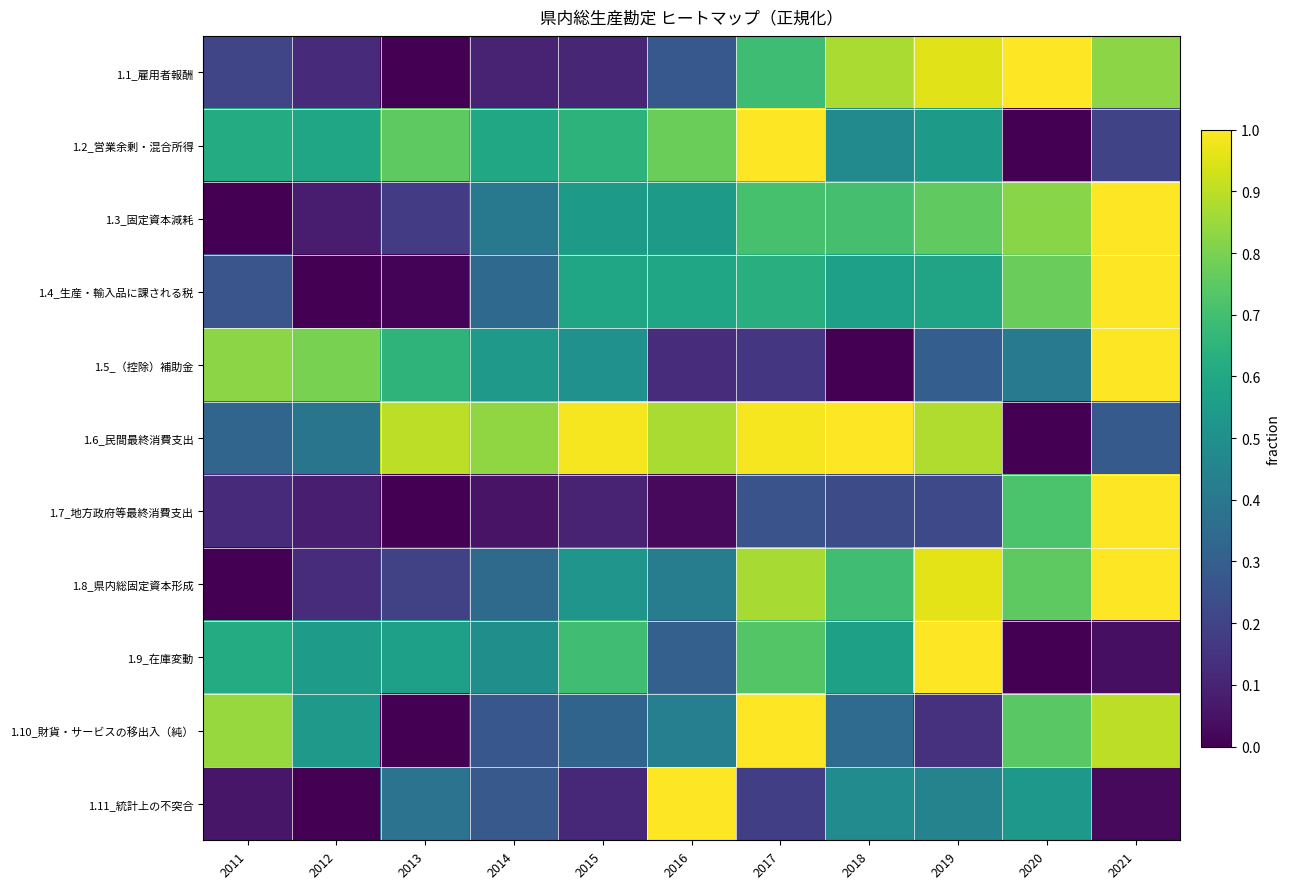

Reading left to right, transcribe all the data shown in this chart.

1.1_雇用者報酬: 2011=0.2	2012=0.1	2013=0.0	2014=0.1	2015=0.1	2016=0.3	2017=0.7	2018=0.9	2019=1.0	2020=1.0	2021=0.8
1.2_営業余剰・混合所得: 2011=0.6	2012=0.6	2013=0.8	2014=0.6	2015=0.6	2016=0.8	2017=1.0	2018=0.5	2019=0.5	2020=0.0	2021=0.2
1.3_固定資本減耗: 2011=0.0	2012=0.1	2013=0.2	2014=0.4	2015=0.5	2016=0.5	2017=0.7	2018=0.7	2019=0.8	2020=0.8	2021=1.0
1.4_生産・輸入品に課される税: 2011=0.3	2012=0.0	2013=0.0	2014=0.3	2015=0.6	2016=0.6	2017=0.6	2018=0.6	2019=0.6	2020=0.8	2021=1.0
1.5_（控除）補助金: 2011=0.8	2012=0.8	2013=0.7	2014=0.5	2015=0.5	2016=0.1	2017=0.2	2018=0.0	2019=0.3	2020=0.4	2021=1.0
1.6_民間最終消費支出: 2011=0.3	2012=0.4	2013=0.9	2014=0.8	2015=1.0	2016=0.9	2017=1.0	2018=1.0	2019=0.9	2020=0.0	2021=0.3
1.7_地方政府等最終消費支出: 2011=0.1	2012=0.1	2013=0.0	2014=0.1	2015=0.1	2016=0.0	2017=0.3	2018=0.2	2019=0.2	2020=0.7	2021=1.0
1.8_県内総固定資本形成: 2011=0.0	2012=0.1	2013=0.2	2014=0.3	2015=0.5	2016=0.4	2017=0.9	2018=0.7	2019=1.0	2020=0.8	2021=1.0
1.9_在庫変動: 2011=0.6	2012=0.6	2013=0.6	2014=0.5	2015=0.7	2016=0.3	2017=0.7	2018=0.6	2019=1.0	2020=0.0	2021=0.0
1.10_財貨・サービスの移出入（純）: 2011=0.8	2012=0.5	2013=0.0	2014=0.3	2015=0.3	2016=0.4	2017=1.0	2018=0.3	2019=0.1	2020=0.7	2021=0.9
1.11_統計上の不突合: 2011=0.1	2012=0.0	2013=0.4	2014=0.3	2015=0.1	2016=1.0	2017=0.2	2018=0.5	2019=0.4	2020=0.5	2021=0.0